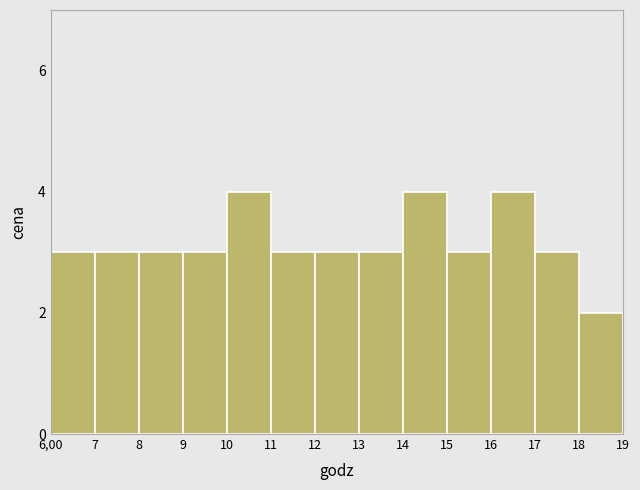

Reading left to right, list all the values displayed in this chart.

3	3	3	3	4	3	3	3	4	3	4	3	2